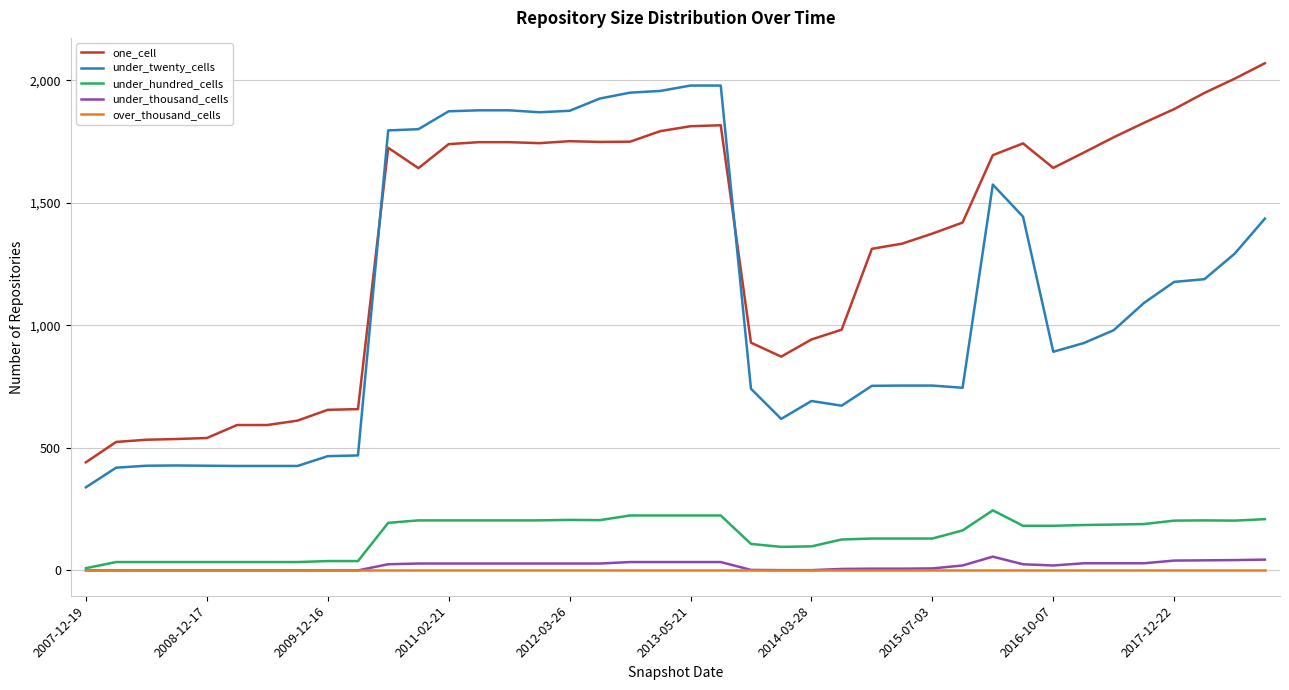

Which series has the largest total across all categories?

one_cell